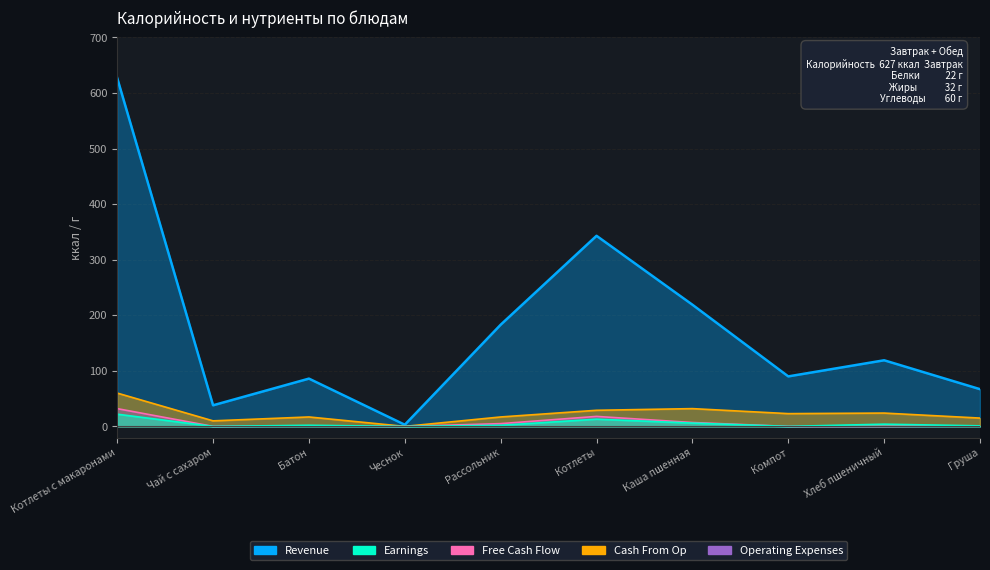

How many interior local valleys (lower than both neighbors) does the data have?

2